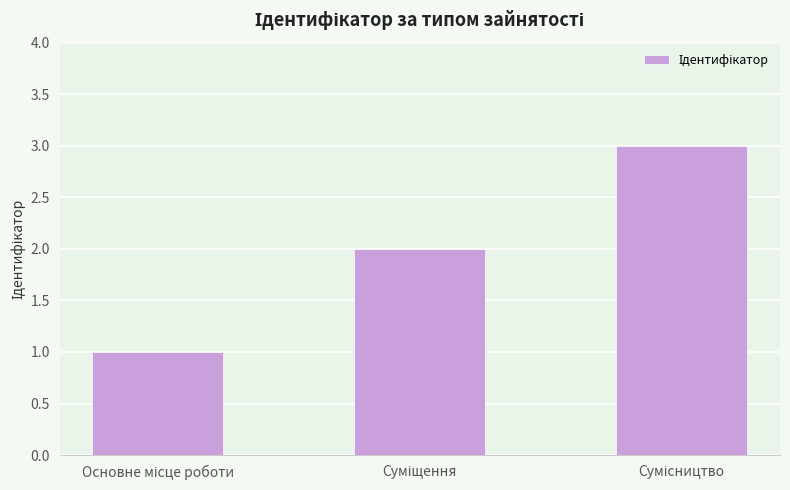

What is the maximum value shown in the chart?

3